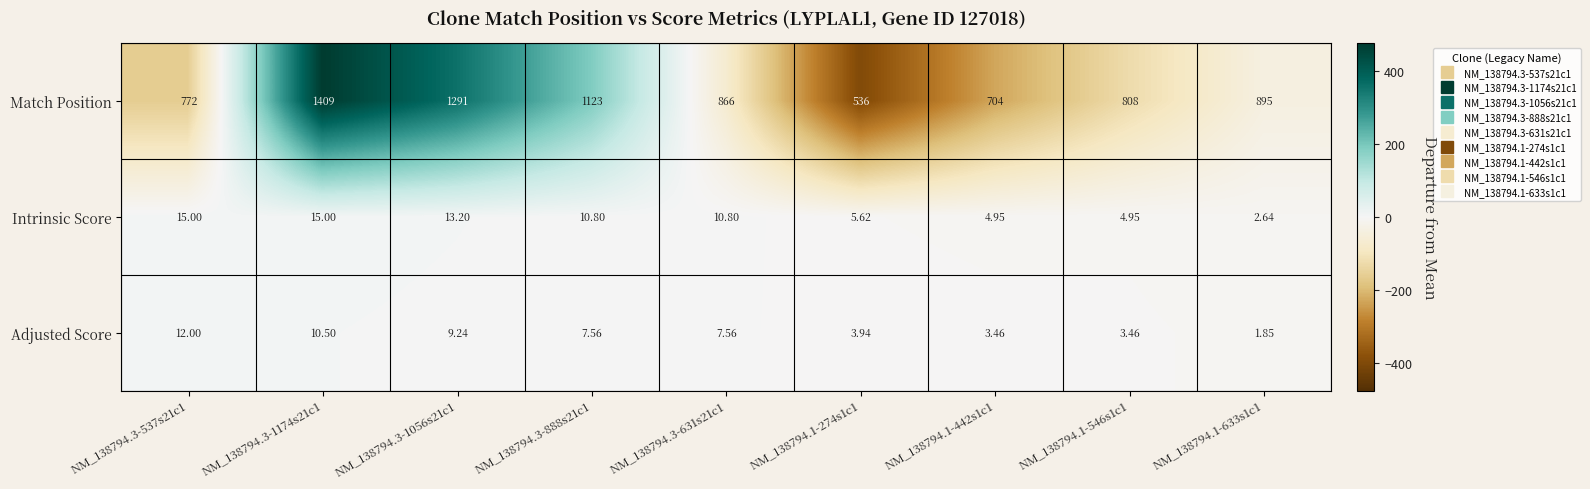

What is the total value across all series at NM_138794.3-1056s21c1?

1313.4